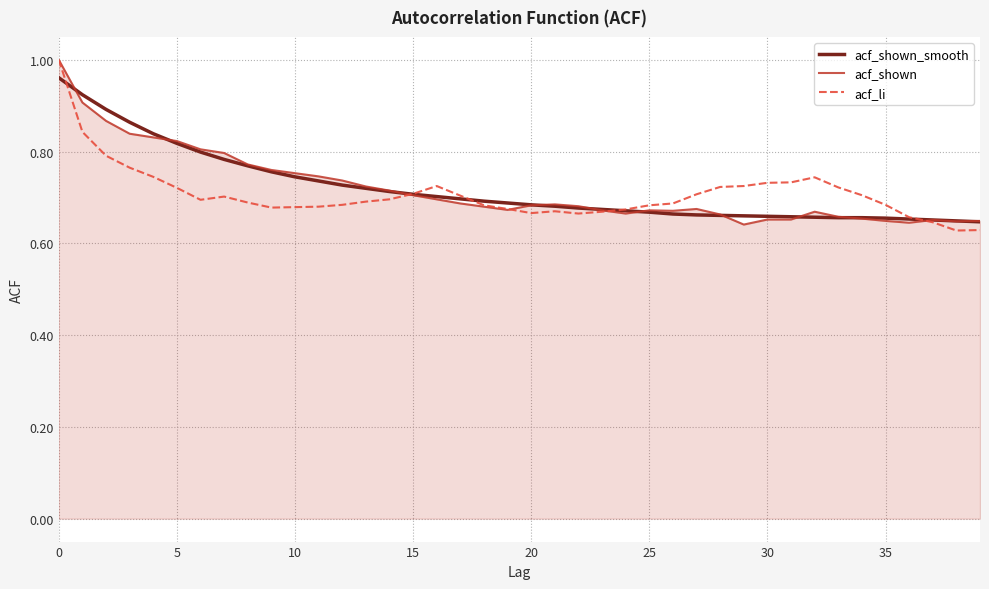

What is the minimum value for acf_shown_smooth?

0.6